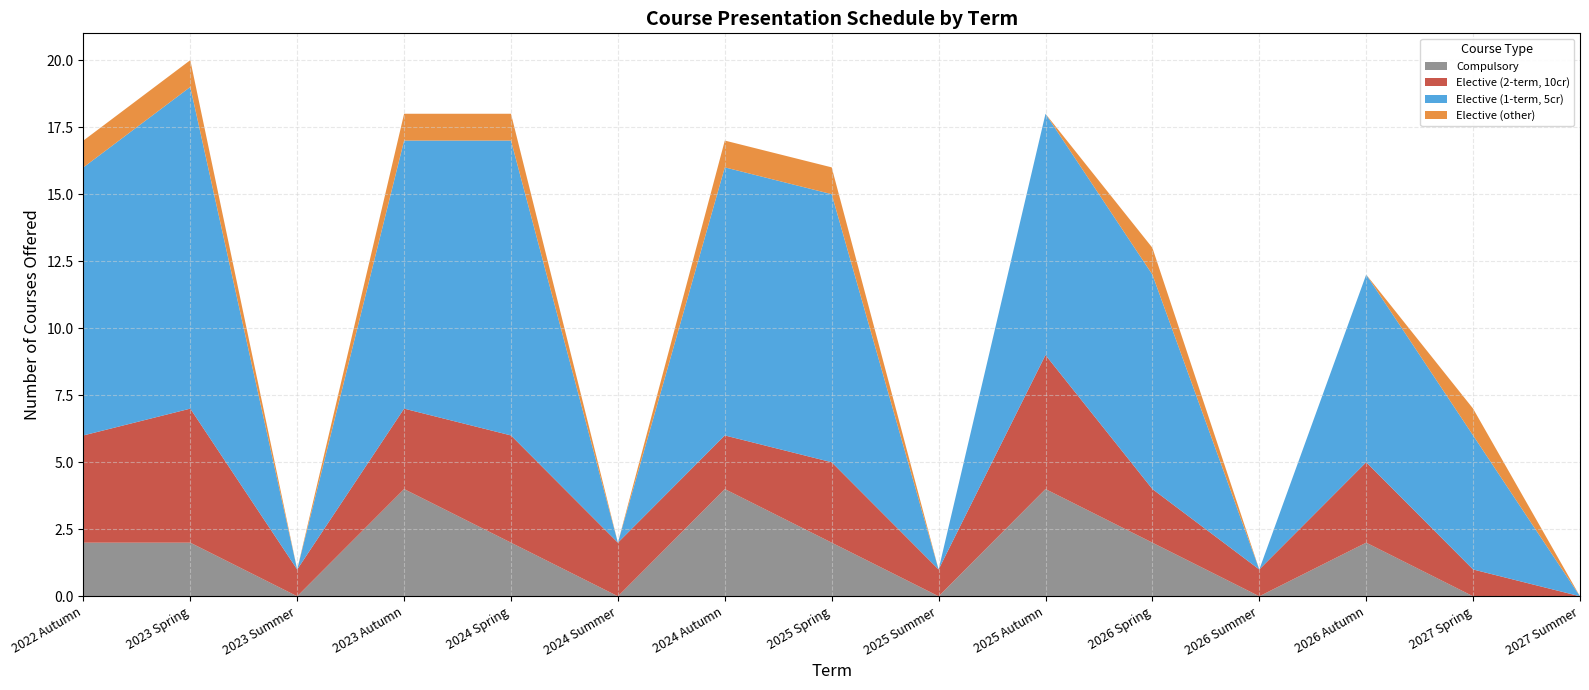

Reading left to right, transcribe all the data shown in this chart.

Compulsory: 2022 Autumn=2	2023 Spring=2	2023 Summer=0	2023 Autumn=4	2024 Spring=2	2024 Summer=0	2024 Autumn=4	2025 Spring=2	2025 Summer=0	2025 Autumn=4	2026 Spring=2	2026 Summer=0	2026 Autumn=2	2027 Spring=0	2027 Summer=0
Elective (2-term, 10cr): 2022 Autumn=4	2023 Spring=5	2023 Summer=1	2023 Autumn=3	2024 Spring=4	2024 Summer=2	2024 Autumn=2	2025 Spring=3	2025 Summer=1	2025 Autumn=5	2026 Spring=2	2026 Summer=1	2026 Autumn=3	2027 Spring=1	2027 Summer=0
Elective (1-term, 5cr): 2022 Autumn=10	2023 Spring=12	2023 Summer=0	2023 Autumn=10	2024 Spring=11	2024 Summer=0	2024 Autumn=10	2025 Spring=10	2025 Summer=0	2025 Autumn=9	2026 Spring=8	2026 Summer=0	2026 Autumn=7	2027 Spring=5	2027 Summer=0
Elective (other): 2022 Autumn=1	2023 Spring=1	2023 Summer=0	2023 Autumn=1	2024 Spring=1	2024 Summer=0	2024 Autumn=1	2025 Spring=1	2025 Summer=0	2025 Autumn=0	2026 Spring=1	2026 Summer=0	2026 Autumn=0	2027 Spring=1	2027 Summer=0